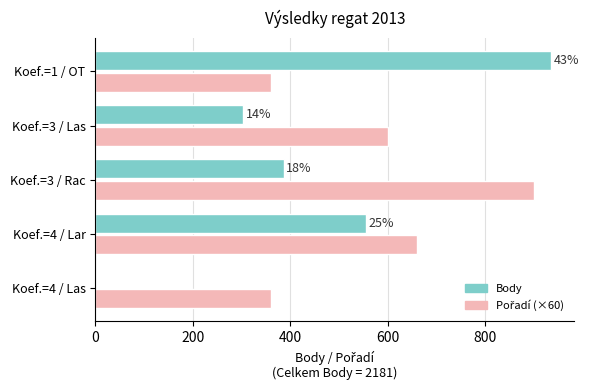

What is the average value of the Body series?

436